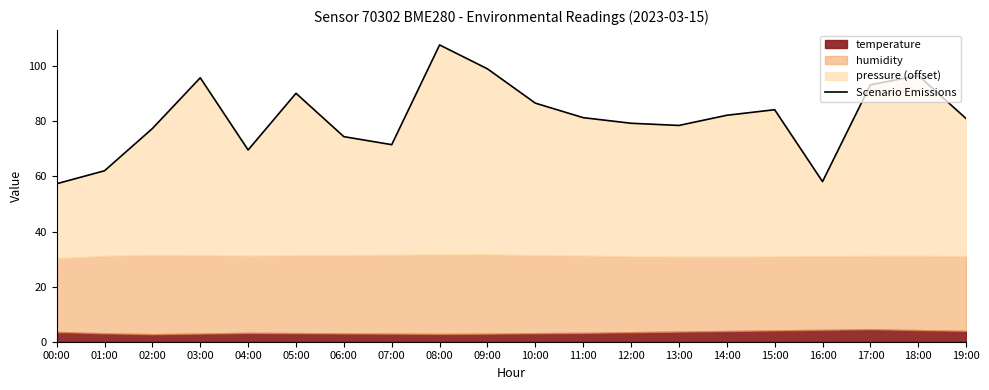

The value at 04:00 is 69.6. True or false?

True